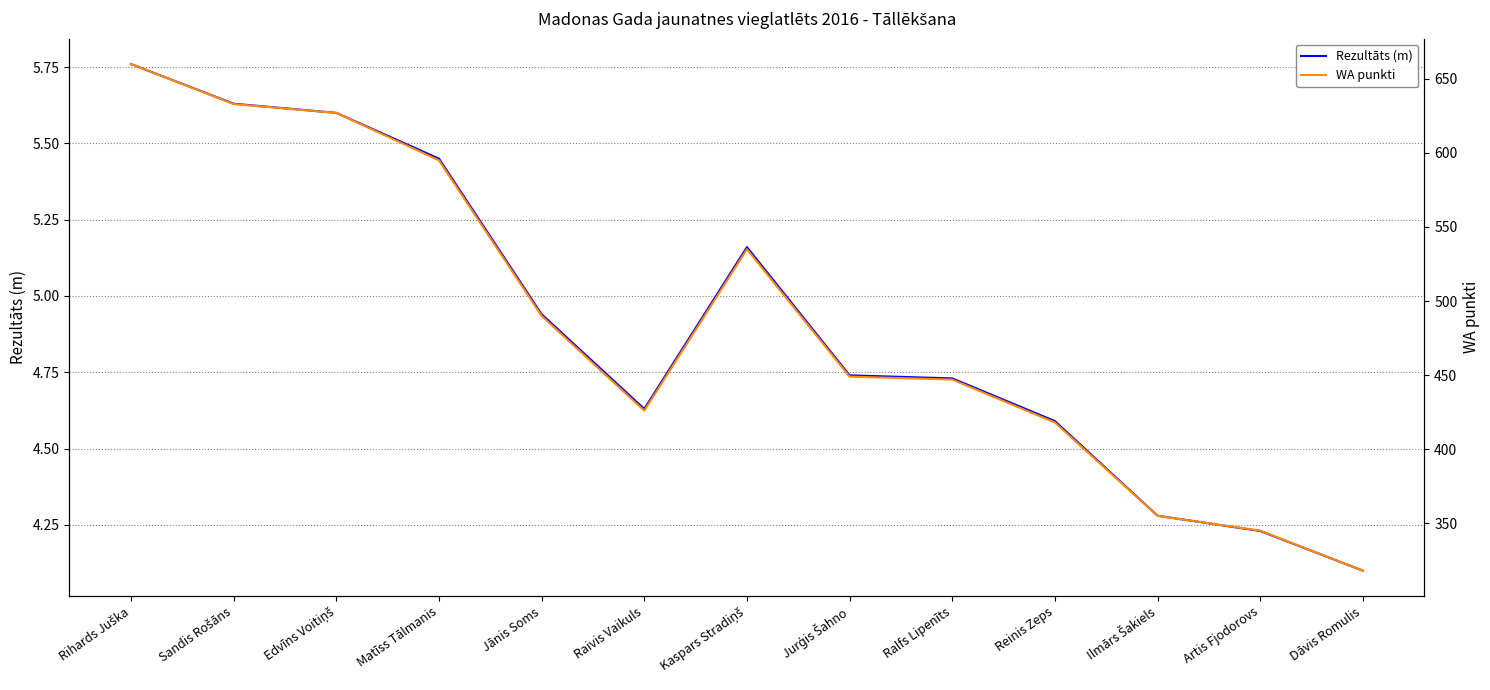

What is the label of the 11th point from the left?

Ilmārs Šakiels